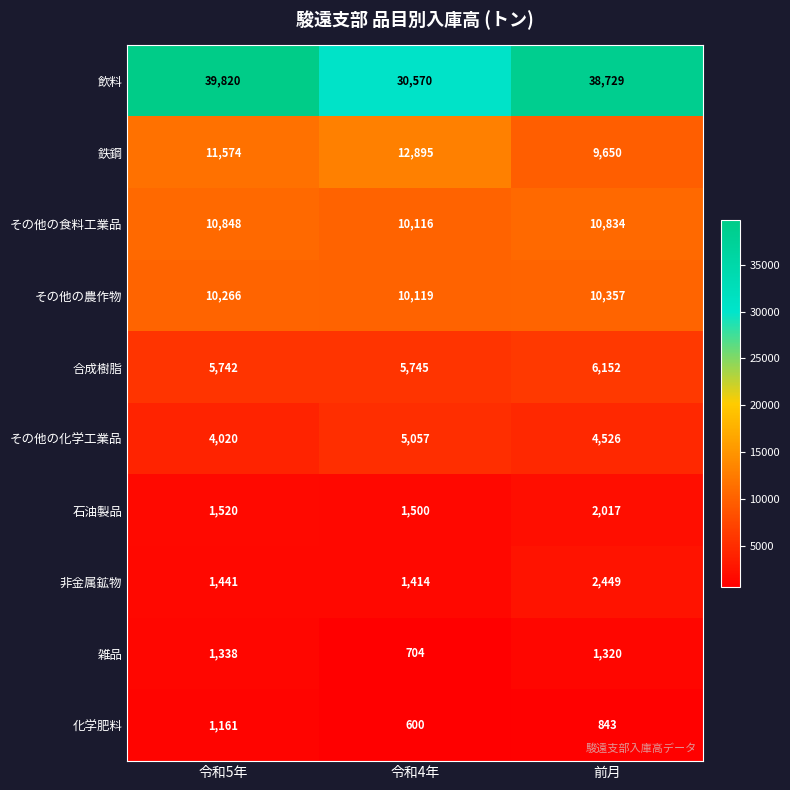

At which label does 鉄鋼 reach its minimum?

前月